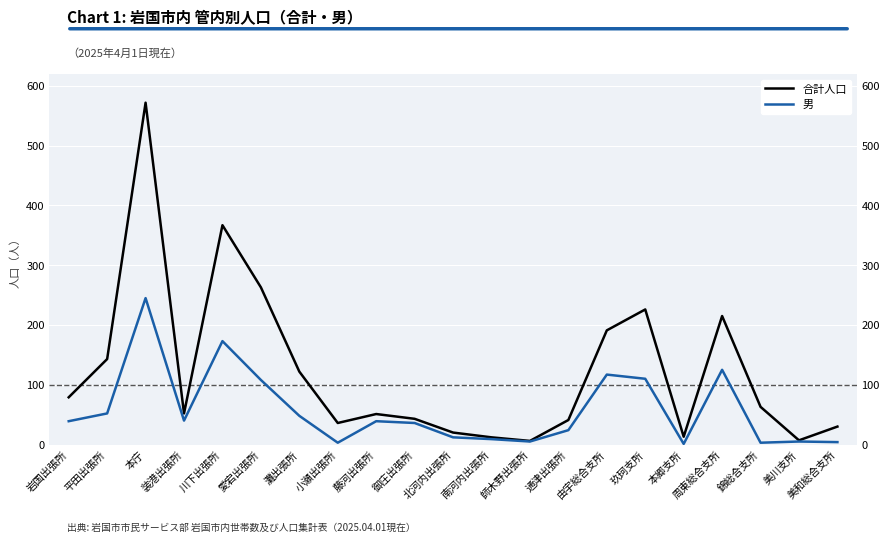

Reading right to left, extract all data points from this chart.

合計人口: 30	7	63	215	13	226	191	41	6	12	20	43	51	36	122	263	367	52	572	143	79
男: 4	5	3	125	1	110	117	24	5	9	12	36	39	3	48	108	173	40	245	52	39